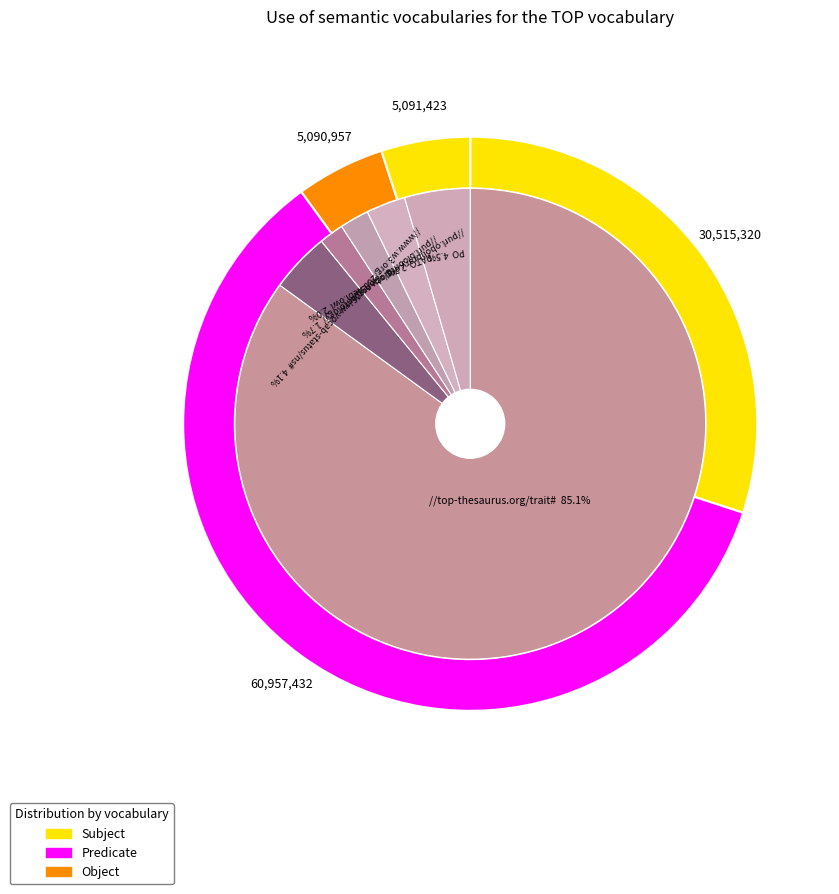

The 6 slice represents 5% of the pie. True or false?

True